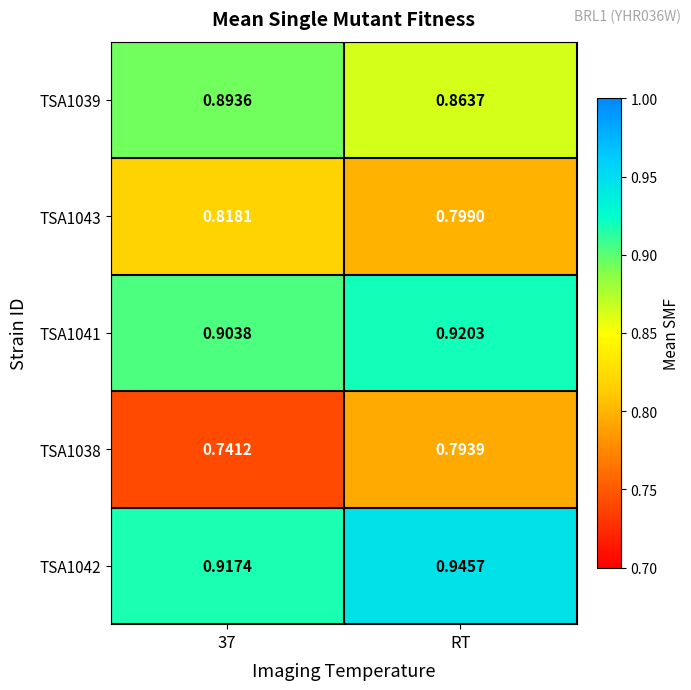

Which series changed the most between 37 and RT?

TSA1038